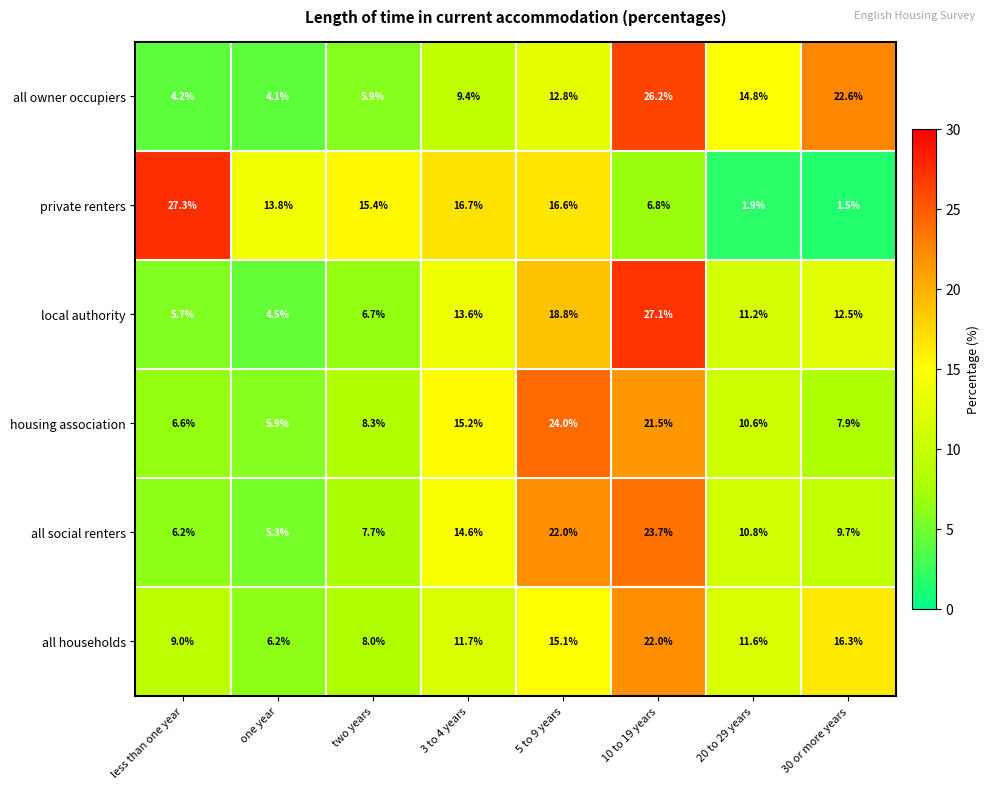

What is the difference between the local authority values at less than one year and 3 to 4 years?

7.9